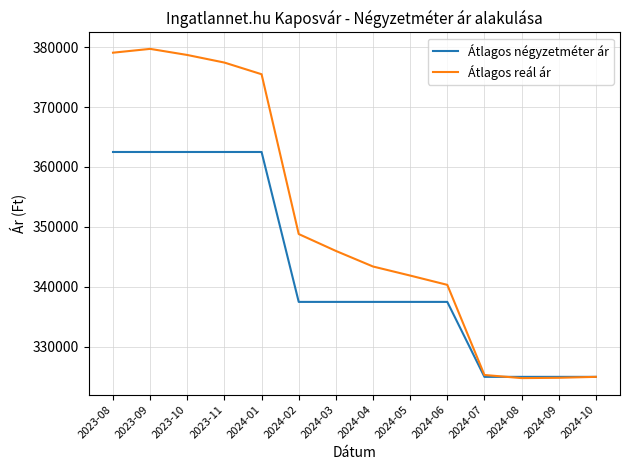

How many values in the Átlagos négyzetméter ár series are below 337500?

4